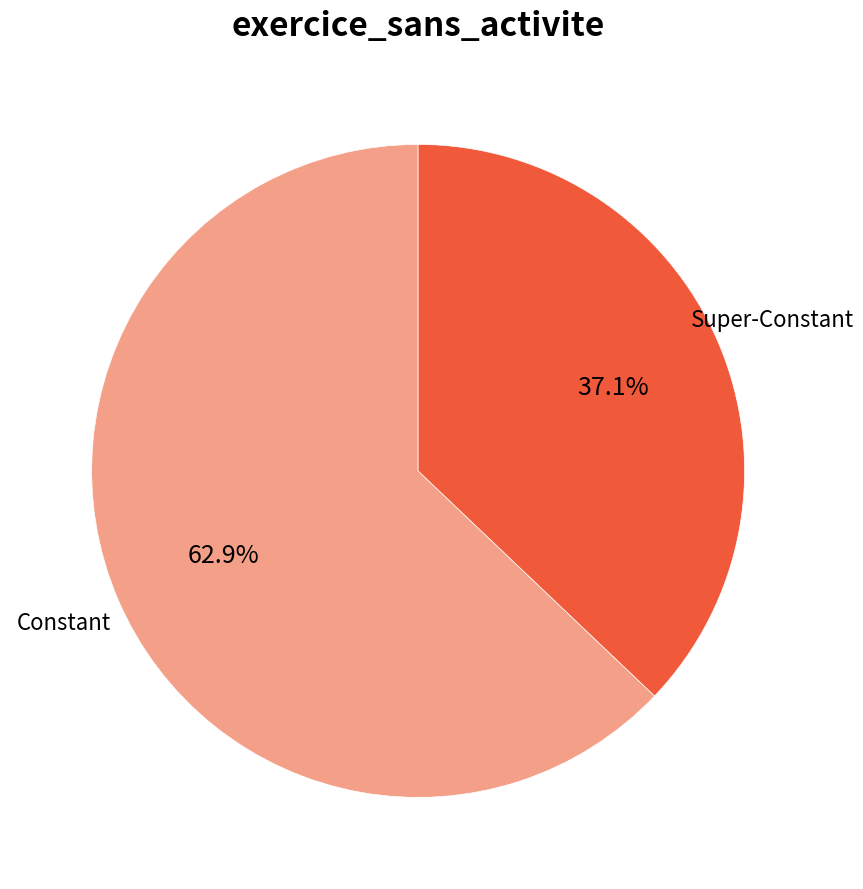

Is there any slice that represents more than half of the pie?

Yes